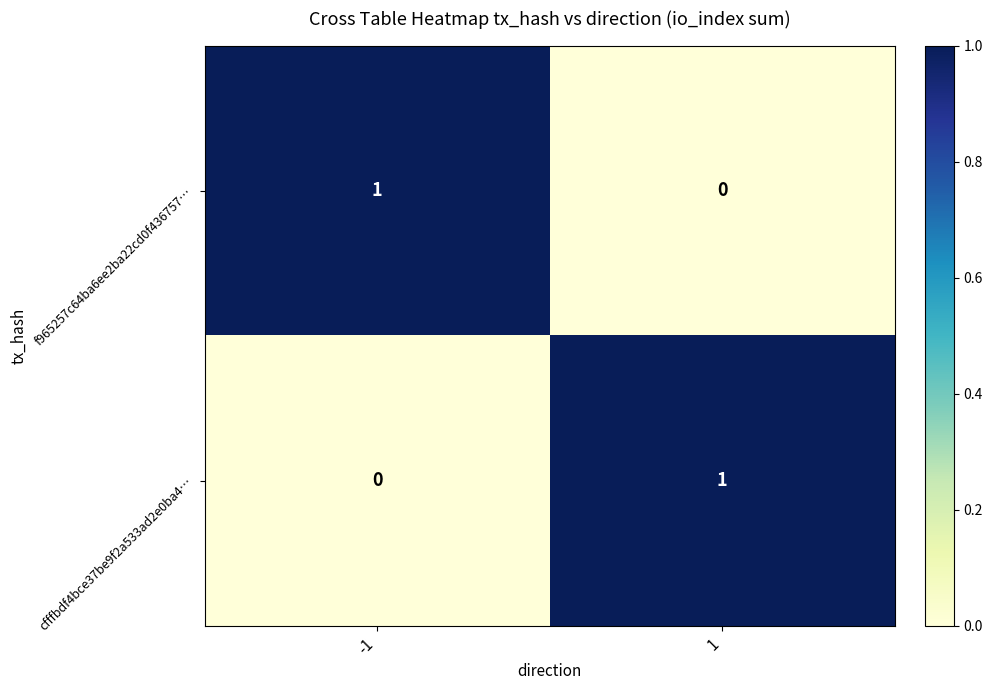

The cfffbdf4bce37be9f2a533ad2e0ba4… series shows 1 at 1. True or false?

True